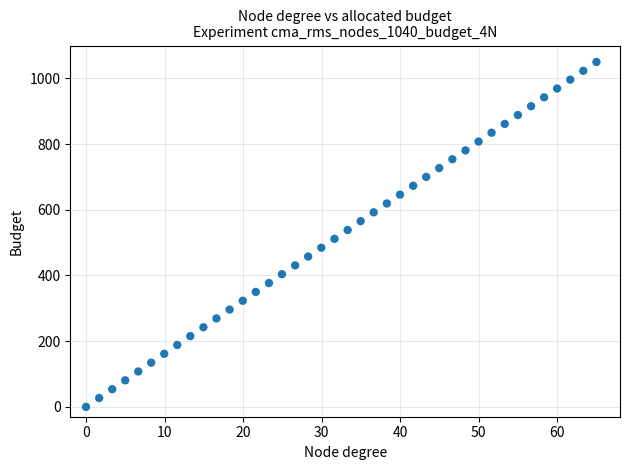

What is the range of Y values (max minus min)?

1050.0